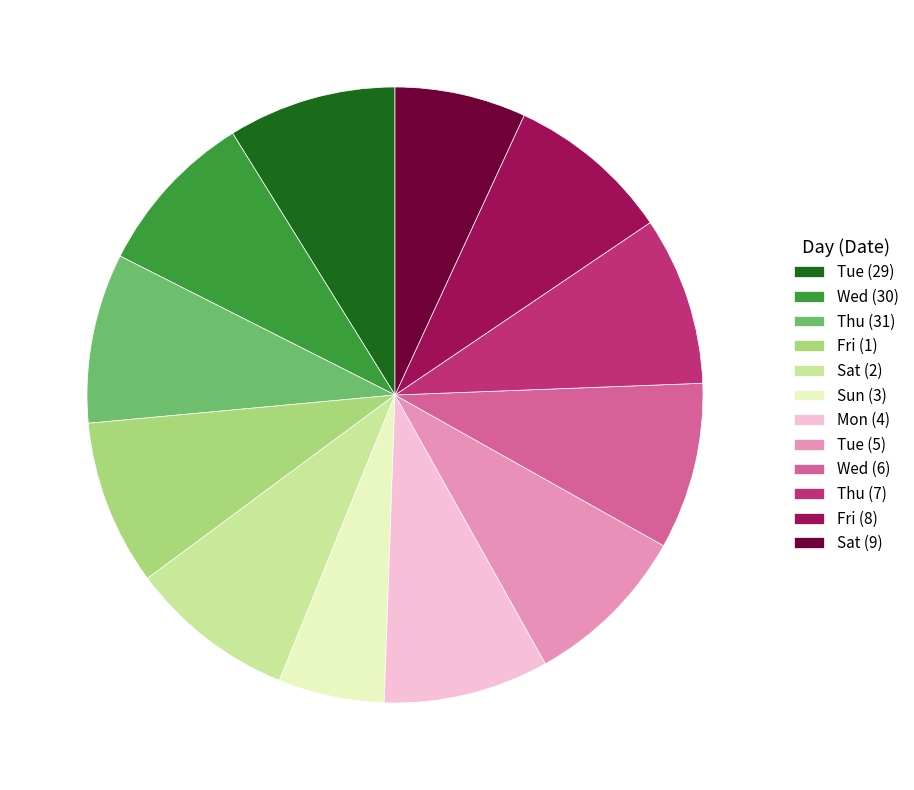

What is the smallest slice in the pie chart?

Sun (3)